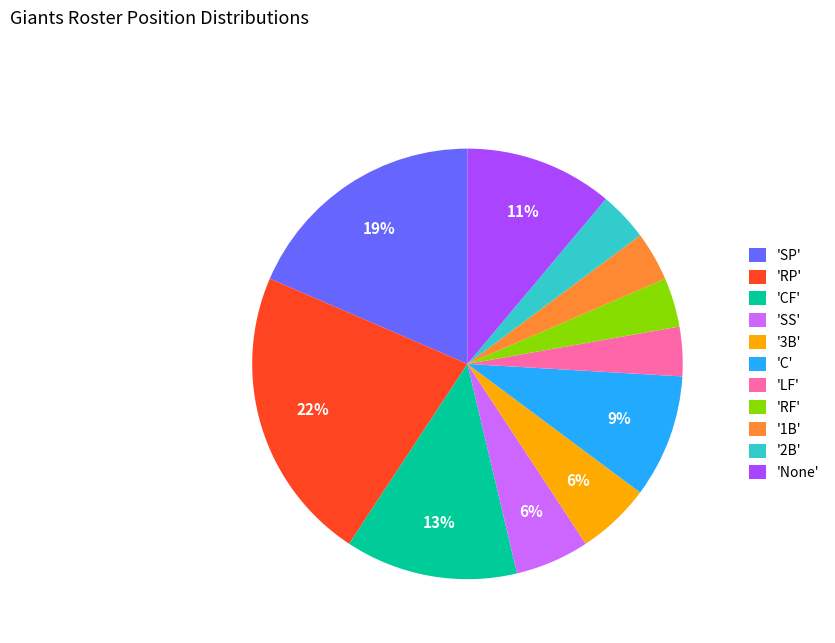

Which category has the biggest portion of the pie?

'RP'